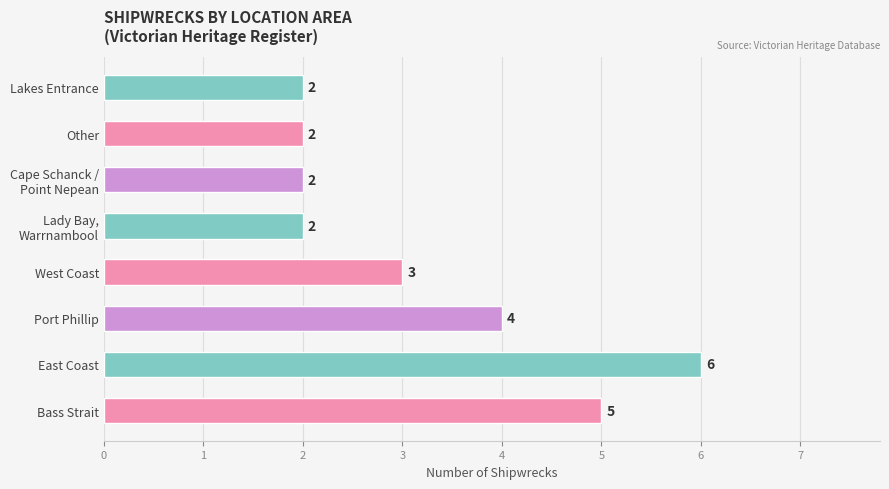

Is it true that the value at Other is 2?

True